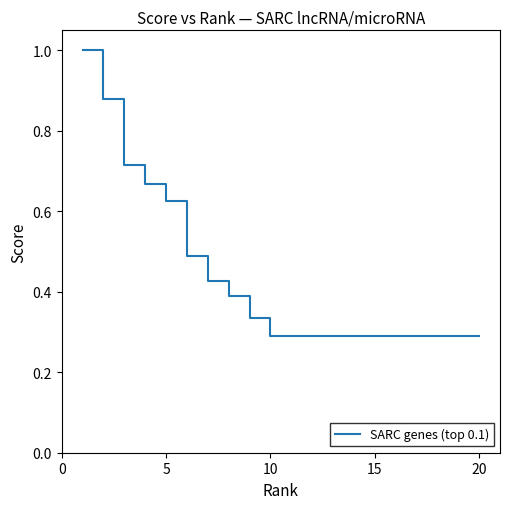

What is the maximum value shown in the chart?

1.0